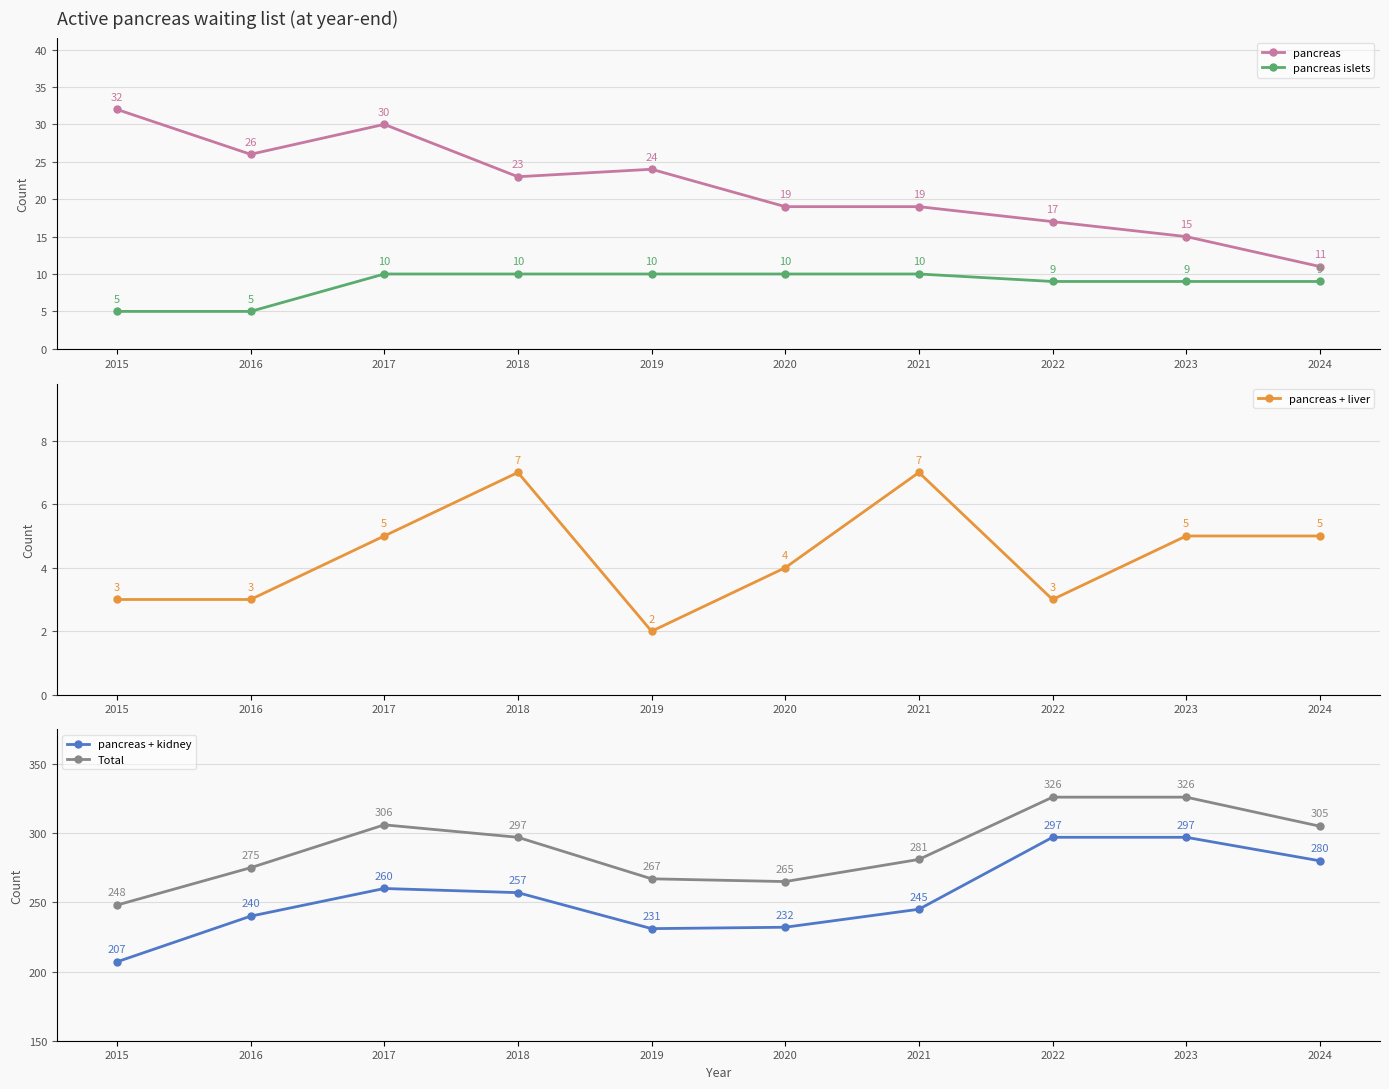

The value of Total at 2019 is 267. True or false?

True